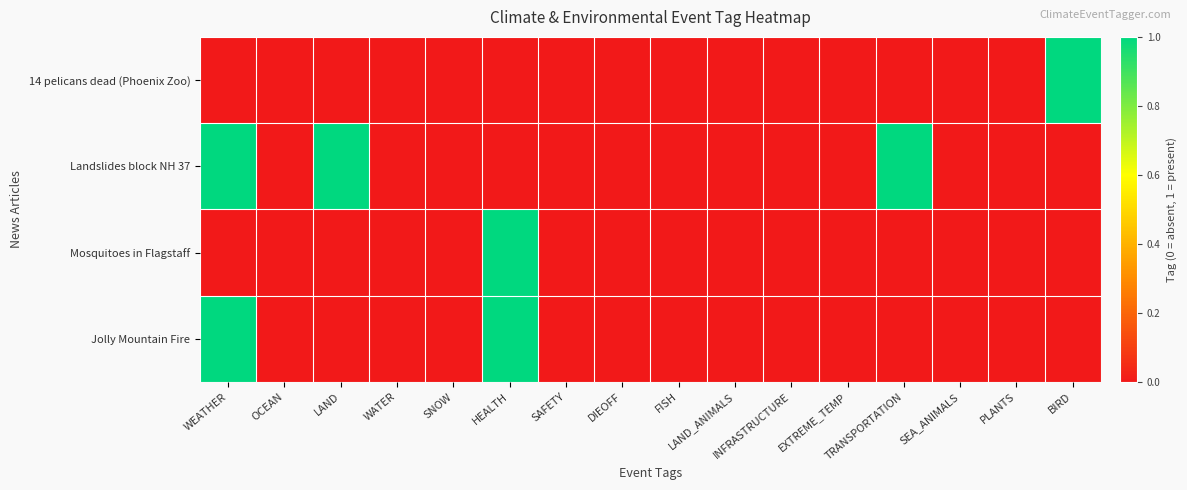

Reading right to left, extract all data points from this chart.

14 pelicans dead (Phoenix Zoo): BIRD=1	PLANTS=0	SEA_ANIMALS=0	TRANSPORTATION=0	EXTREME_TEMP=0	INFRASTRUCTURE=0	LAND_ANIMALS=0	FISH=0	DIEOFF=0	SAFETY=0	HEALTH=0	SNOW=0	WATER=0	LAND=0	OCEAN=0	WEATHER=0
Landslides block NH 37: BIRD=0	PLANTS=0	SEA_ANIMALS=0	TRANSPORTATION=1	EXTREME_TEMP=0	INFRASTRUCTURE=0	LAND_ANIMALS=0	FISH=0	DIEOFF=0	SAFETY=0	HEALTH=0	SNOW=0	WATER=0	LAND=1	OCEAN=0	WEATHER=1
Mosquitoes in Flagstaff: BIRD=0	PLANTS=0	SEA_ANIMALS=0	TRANSPORTATION=0	EXTREME_TEMP=0	INFRASTRUCTURE=0	LAND_ANIMALS=0	FISH=0	DIEOFF=0	SAFETY=0	HEALTH=1	SNOW=0	WATER=0	LAND=0	OCEAN=0	WEATHER=0
Jolly Mountain Fire: BIRD=0	PLANTS=0	SEA_ANIMALS=0	TRANSPORTATION=0	EXTREME_TEMP=0	INFRASTRUCTURE=0	LAND_ANIMALS=0	FISH=0	DIEOFF=0	SAFETY=0	HEALTH=1	SNOW=0	WATER=0	LAND=0	OCEAN=0	WEATHER=1